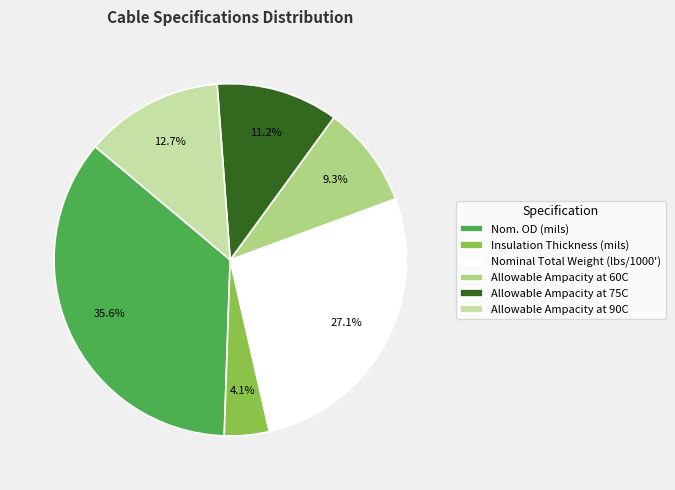

Approximately how many times larger is the value at Nom. OD (mils) compared to Allowable Ampacity at 60C?

3.8